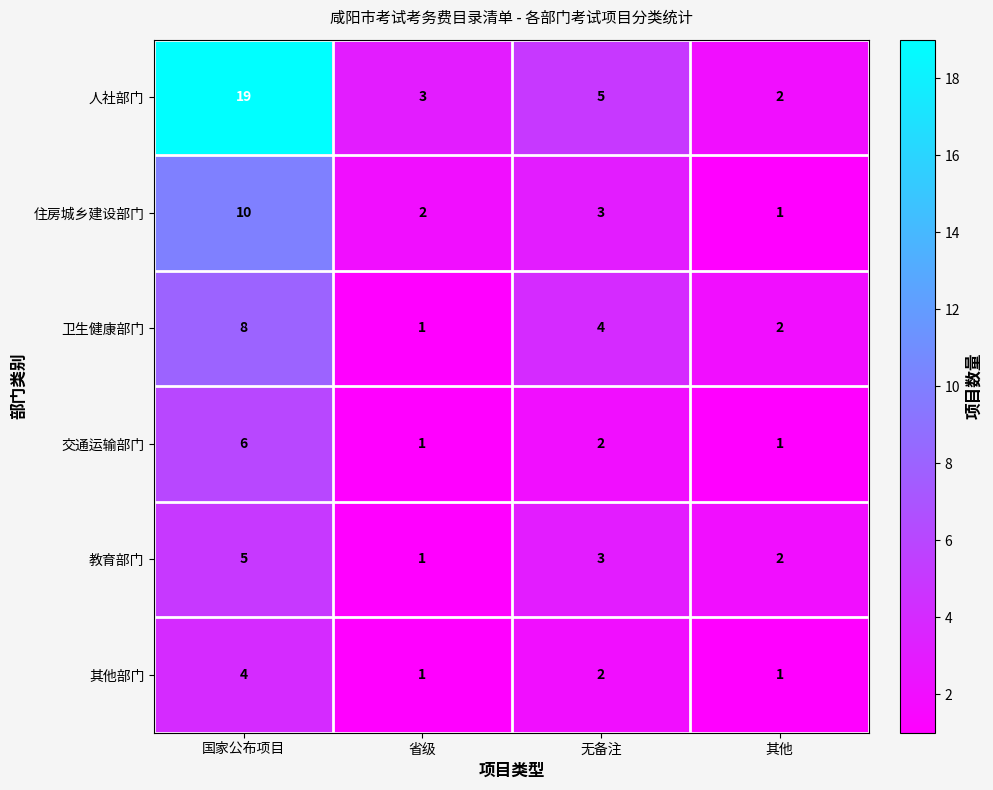

Rank the series by their maximum value, from highest to lowest.

人社部门, 住房城乡建设部门, 卫生健康部门, 交通运输部门, 教育部门, 其他部门